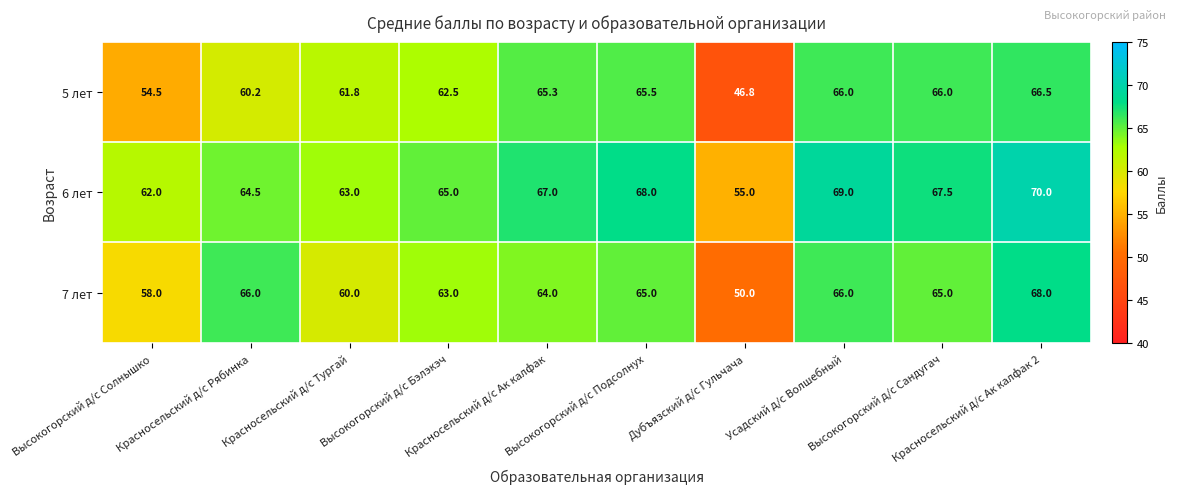

Between Красносельский д/с Тургай and Высокогорский д/с Сандугач, which series saw the biggest shift?

7 лет